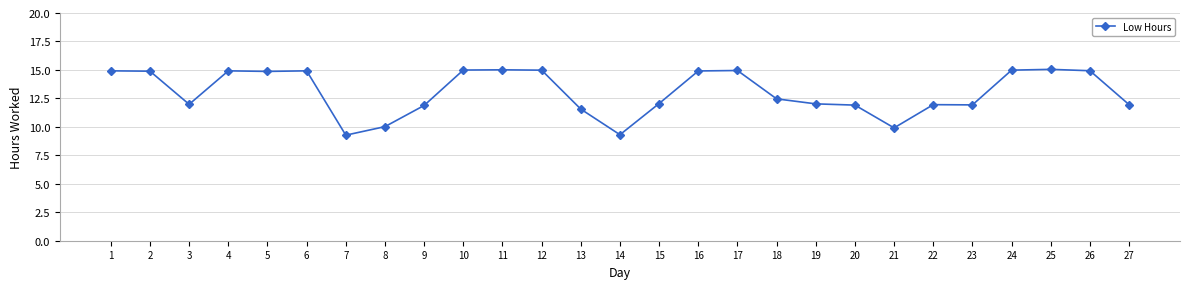

What is the smallest value displayed?

9.3